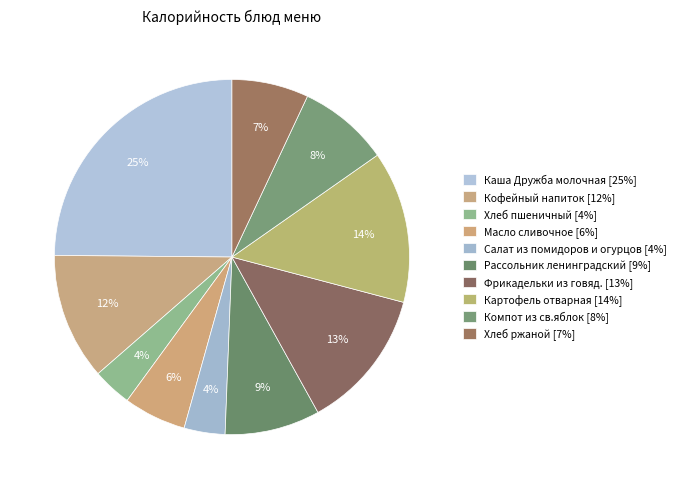

Is there a majority slice in this chart?

No